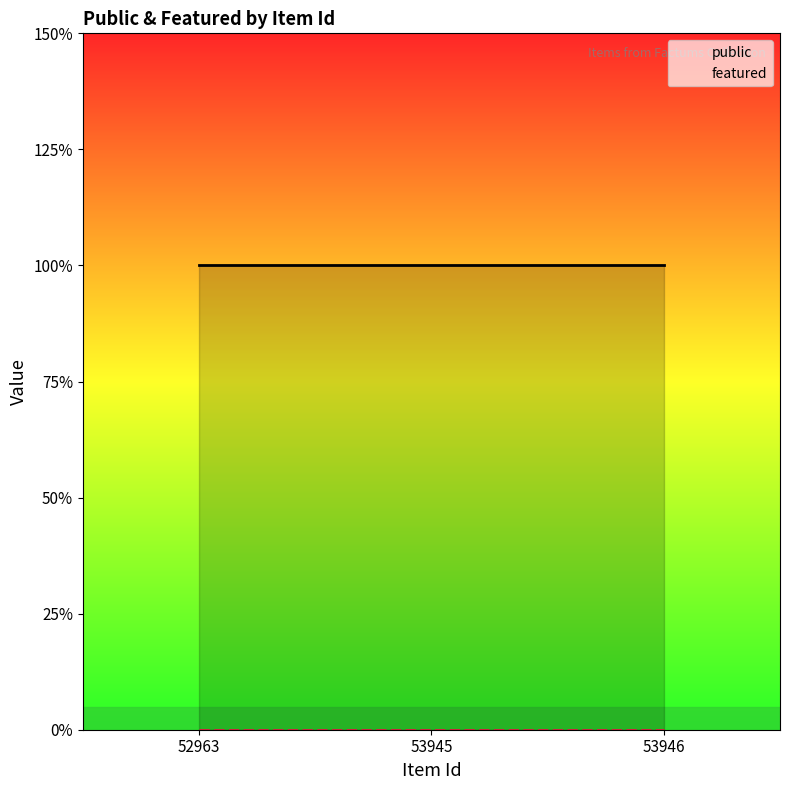

At which label is featured closest to 0?

52963